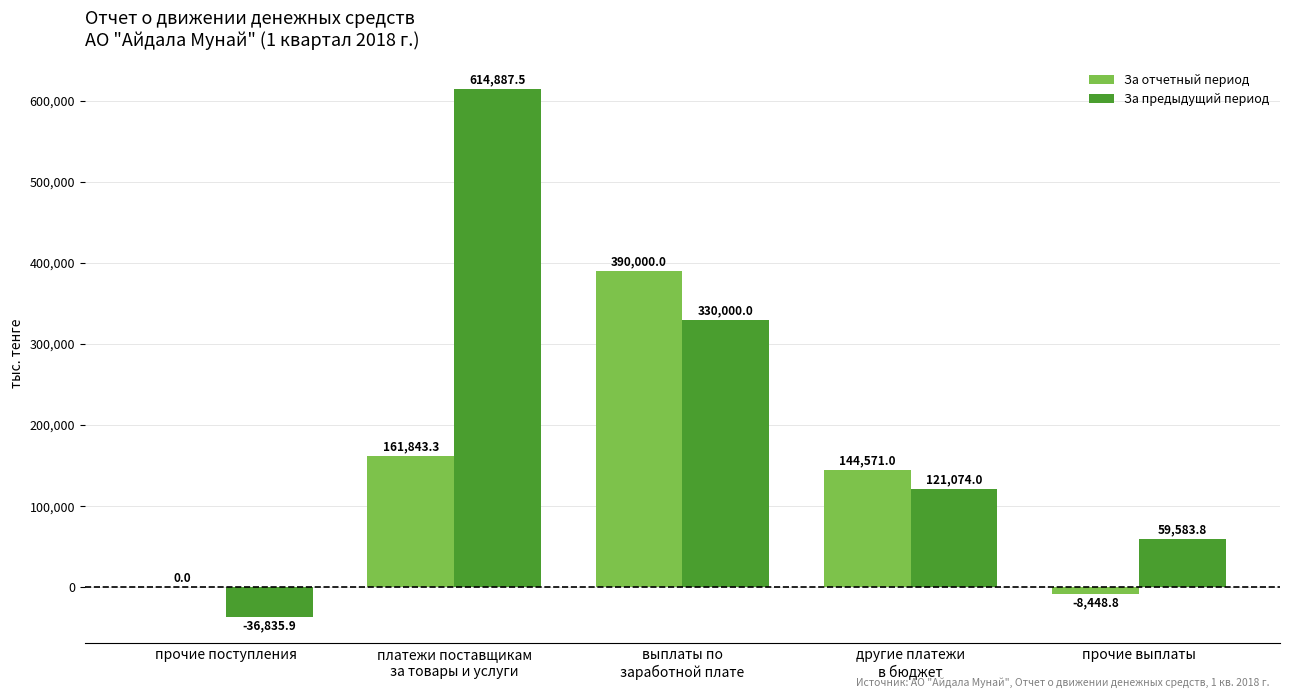

Are the bars grouped side by side (vs. stacked)?

Yes